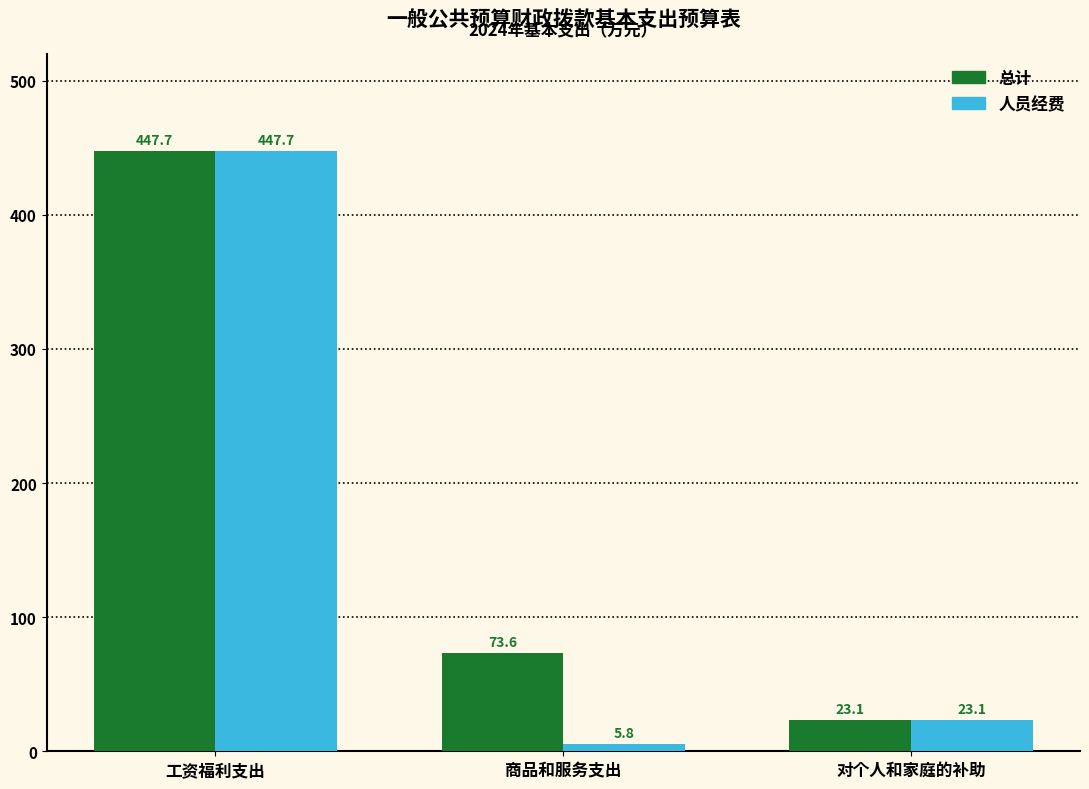

What are all the series names shown in the legend?

总计, 人员经费